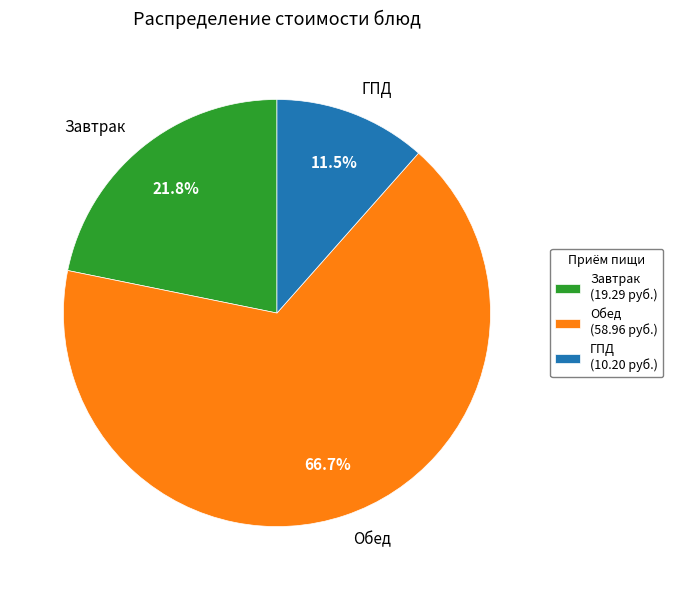

Is there any slice that represents more than half of the pie?

Yes